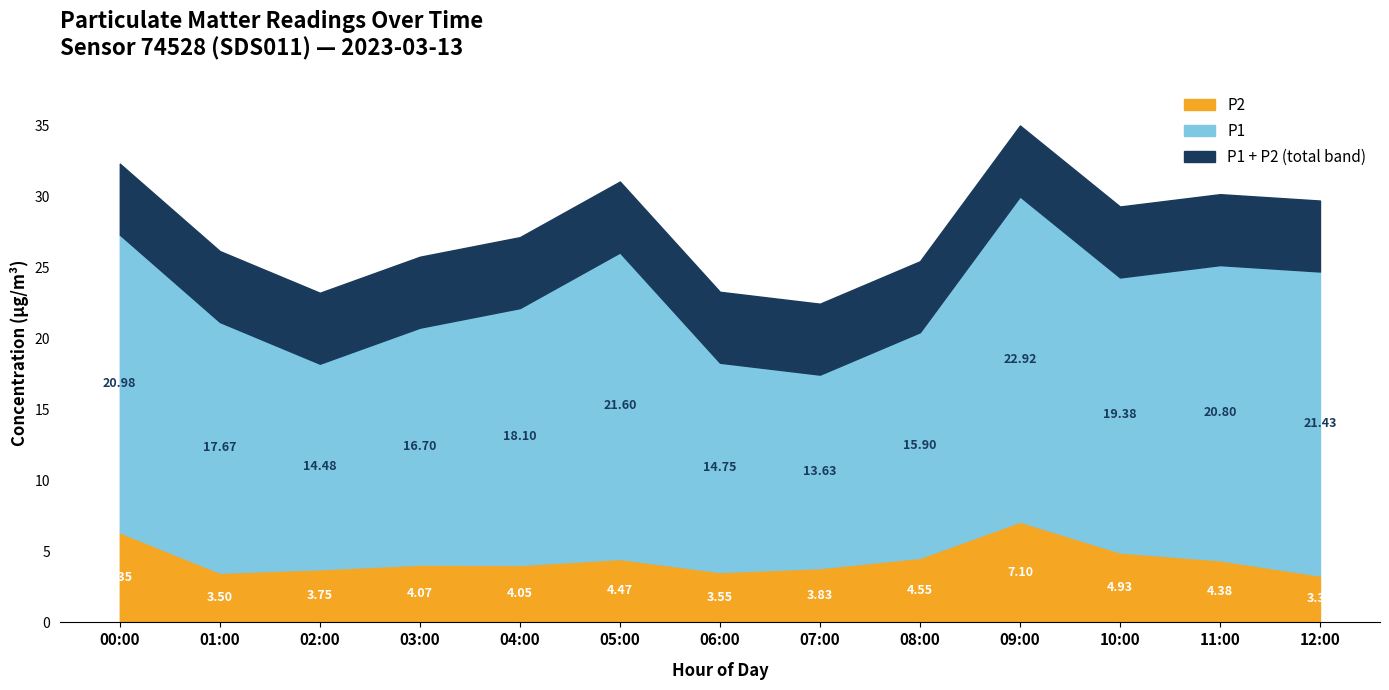

What position from the left is 09:00?

10